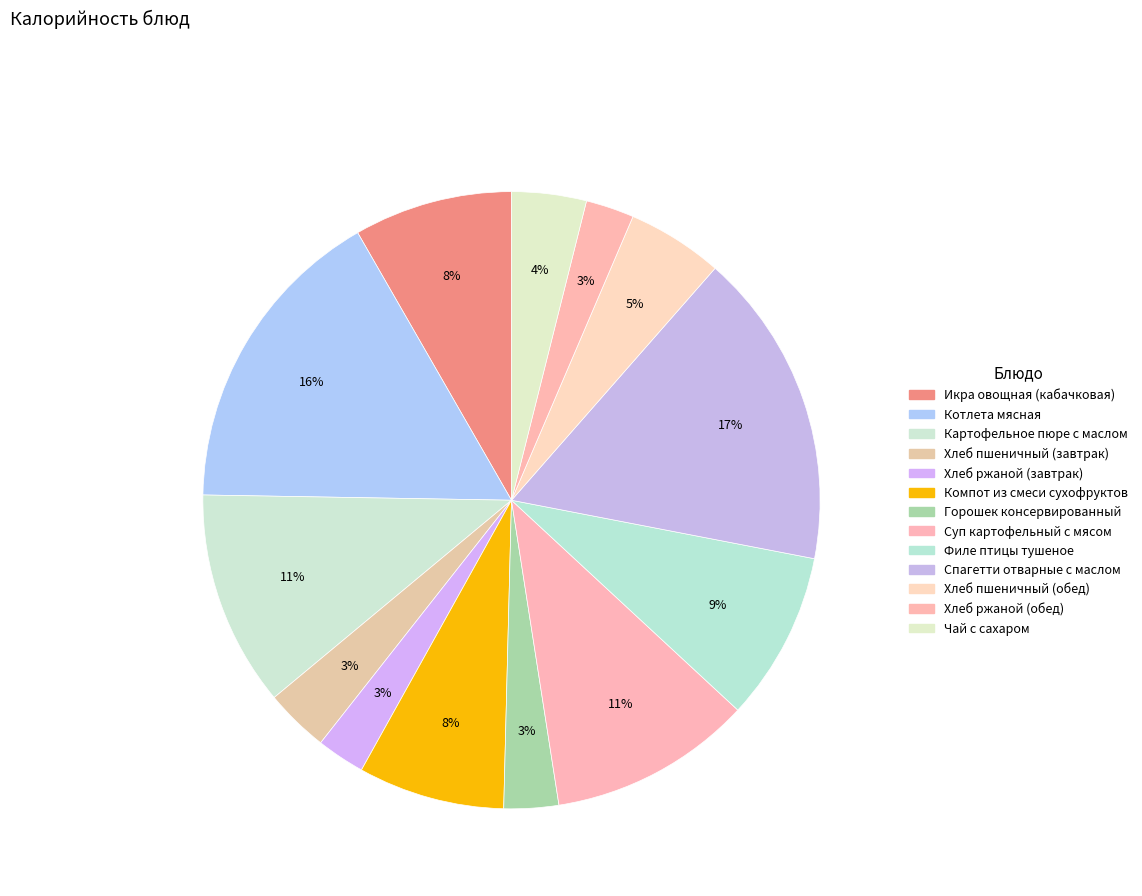

True or false: Компот из смеси сухофруктов accounts for 8% of the total.

True